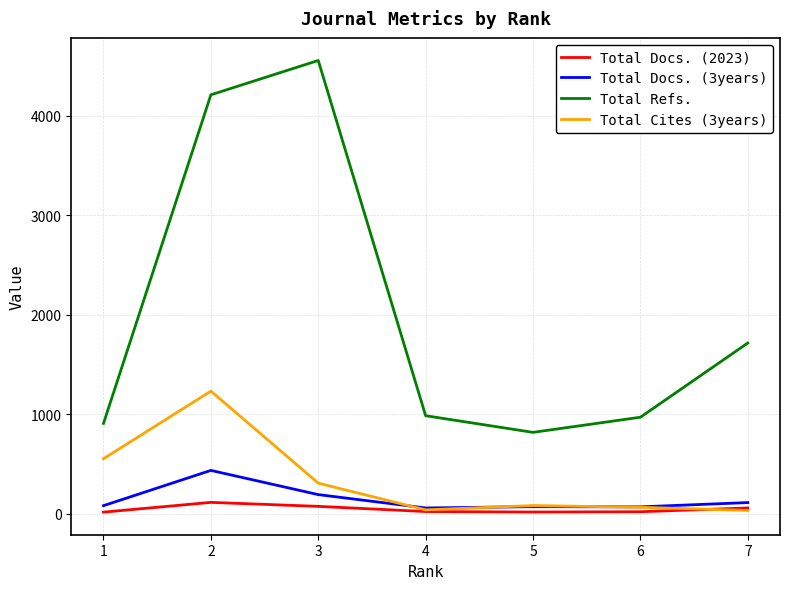

Reading right to left, transcribe all the data shown in this chart.

Total Docs. (2023): 1=18	2=116	3=76	4=24	5=19	6=22	7=60
Total Docs. (3years): 1=83	2=437	3=194	4=60	5=73	6=71	7=114
Total Refs.: 1=909	2=4208	3=4553	4=986	5=819	6=971	7=1716
Total Cites (3years): 1=554	2=1233	3=309	4=41	5=84	6=67	7=35